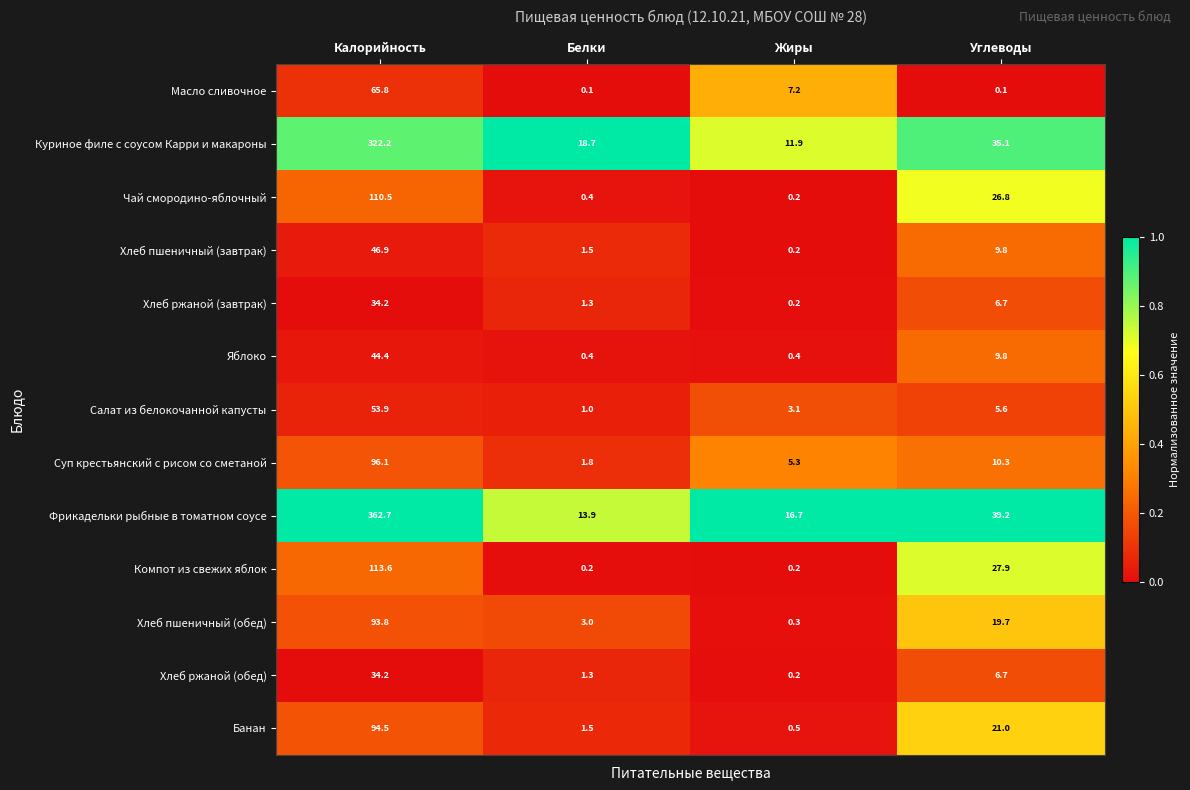

What is the difference between the highest and lowest values at Углеводы?

39.1